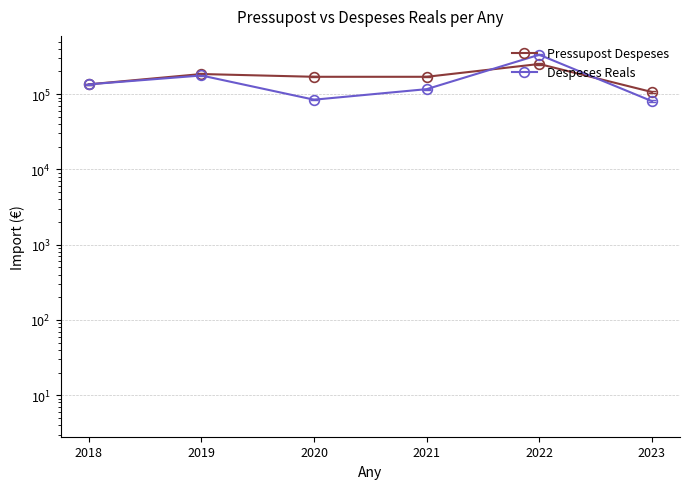

Reading left to right, extract all data points from this chart.

Pressupost Despeses: 2018=135000.0	2019=185000.0	2020=170000.0	2021=170000.0	2022=251500.0	2023=106765.0
Despeses Reals: 2018=135000.0	2019=176882.6	2020=84351.7	2021=116478.6	2022=333619.7	2023=80737.2